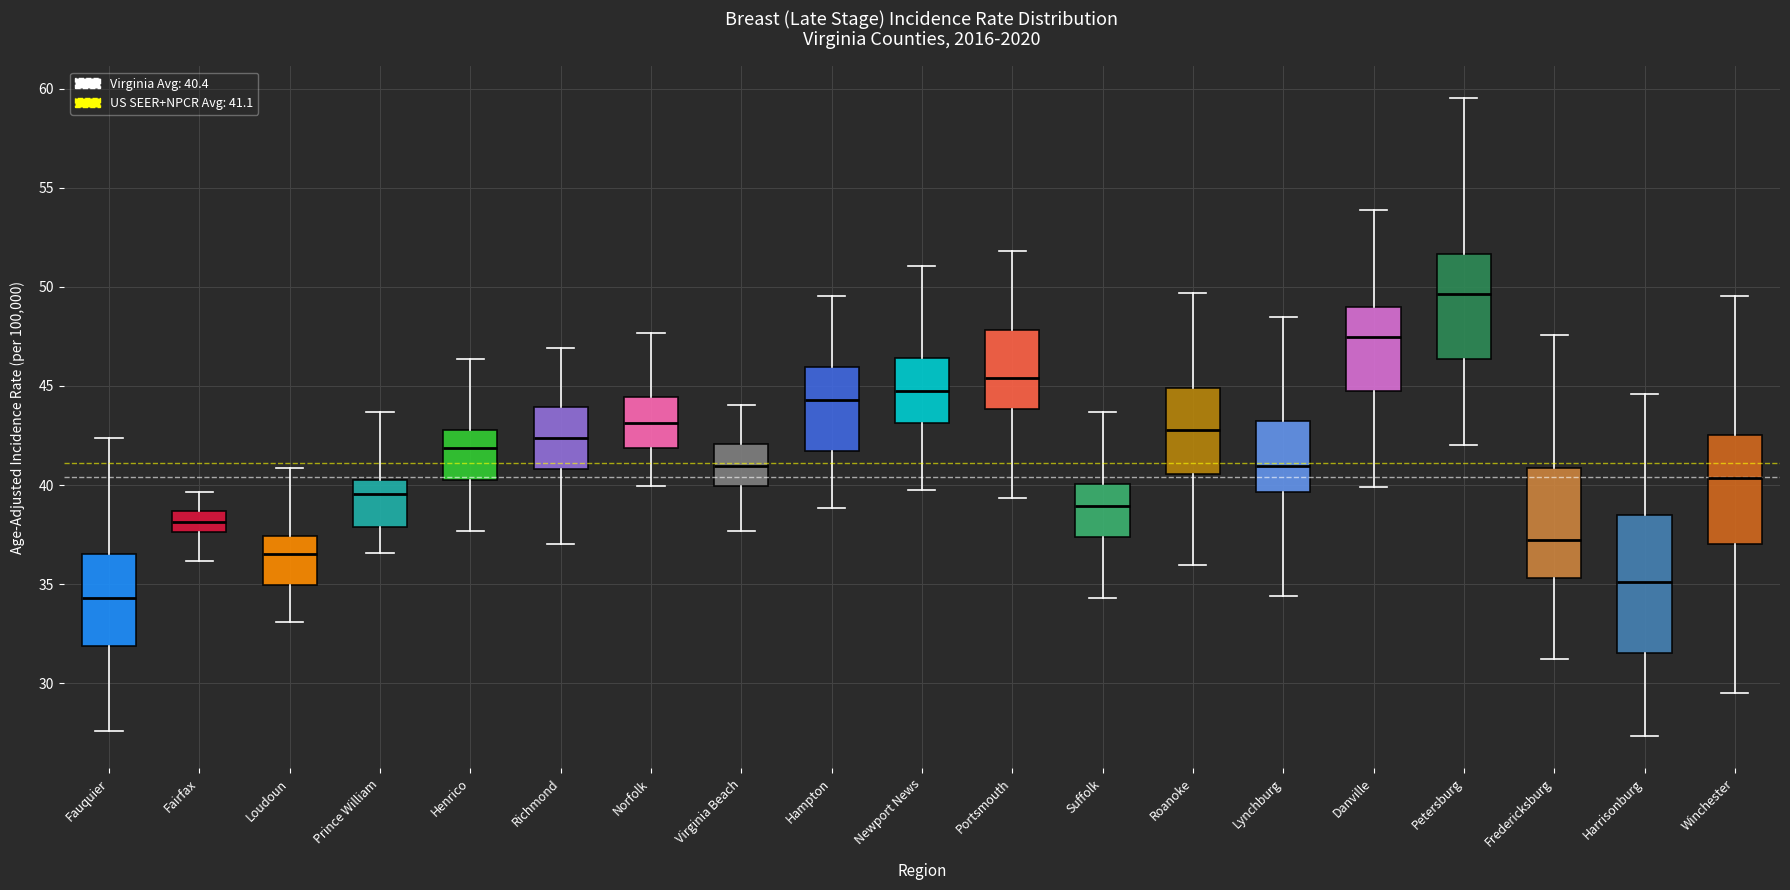

Reading left to right, transcribe this box plot: for each box, give where its median line is, the range the box spans, and where its two whiskers end, as read against the y-axis. The values are not printed on the chart, so give them approximately, as read against the axis.

Fauquier: median 34.5, box 32.0 to 36.5, whiskers 27.5 to 42.5
Fairfax: median 38.0, box 37.5 to 38.5, whiskers 36.0 to 39.5
Loudoun: median 36.5, box 35.0 to 37.5, whiskers 33.0 to 41.0
Prince William: median 39.5, box 38.0 to 40.0, whiskers 36.5 to 43.5
Henrico: median 42.0, box 40.5 to 43.0, whiskers 37.5 to 46.5
Richmond: median 42.5, box 41.0 to 44.0, whiskers 37.0 to 47.0
Norfolk: median 43.0, box 42.0 to 44.5, whiskers 40.0 to 47.5
Virginia Beach: median 41.0, box 40.0 to 42.0, whiskers 37.5 to 44.0
Hampton: median 44.5, box 41.5 to 46.0, whiskers 39.0 to 49.5
Newport News: median 44.5, box 43.0 to 46.5, whiskers 39.5 to 51.0
Portsmouth: median 45.5, box 44.0 to 48.0, whiskers 39.5 to 52.0
Suffolk: median 39.0, box 37.5 to 40.0, whiskers 34.5 to 43.5
Roanoke: median 43.0, box 40.5 to 45.0, whiskers 36.0 to 49.5
Lynchburg: median 41.0, box 39.5 to 43.0, whiskers 34.5 to 48.5
Danville: median 47.5, box 45.0 to 49.0, whiskers 40.0 to 54.0
Petersburg: median 49.5, box 46.5 to 51.5, whiskers 42.0 to 59.5
Fredericksburg: median 37.0, box 35.5 to 41.0, whiskers 31.0 to 47.5
Harrisonburg: median 35.0, box 31.5 to 38.5, whiskers 27.5 to 44.5
Winchester: median 40.5, box 37.0 to 42.5, whiskers 29.5 to 49.5